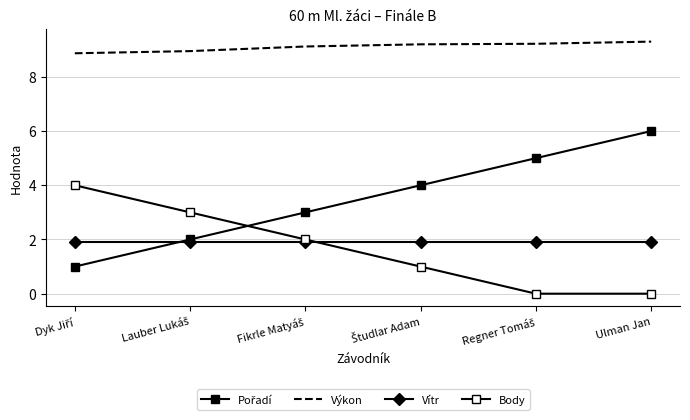

What is the value of the Výkon point at the 3rd from the left?

9.1